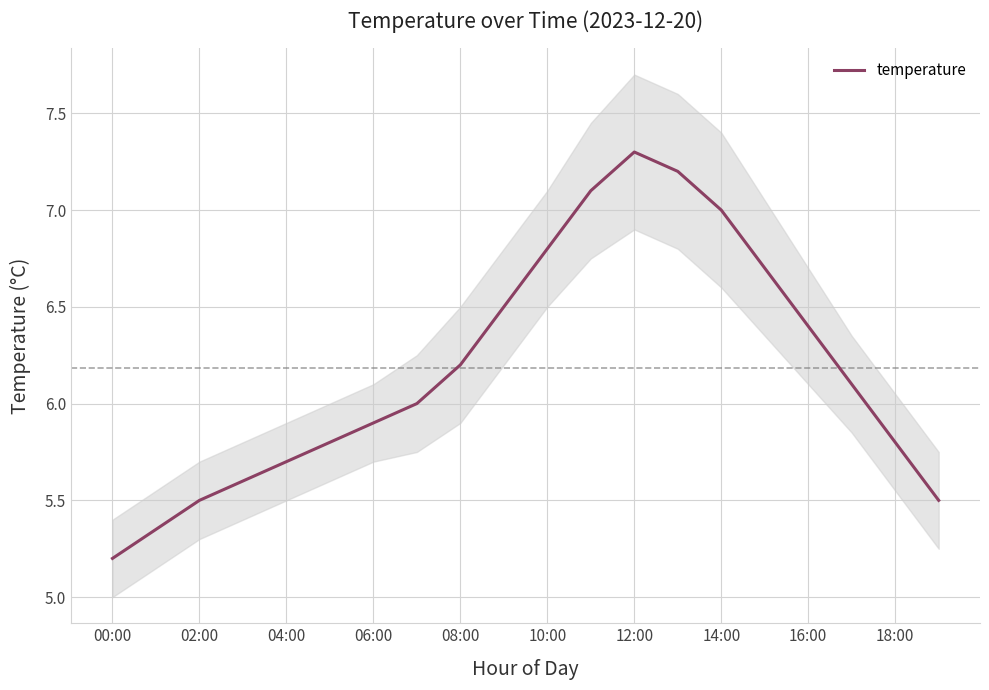

The value of temperature at 18:00 is 5.8. True or false?

True